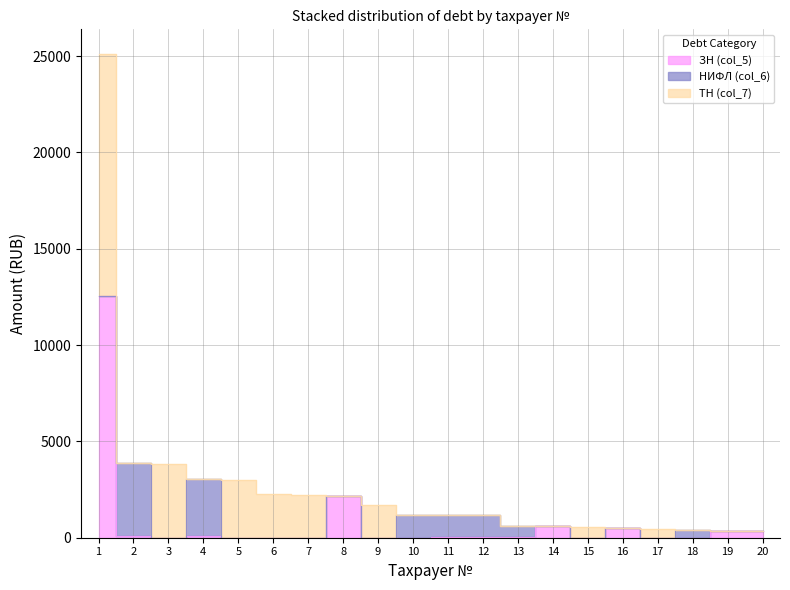

Which series has the widest spread of values?

ЗН (col_5)